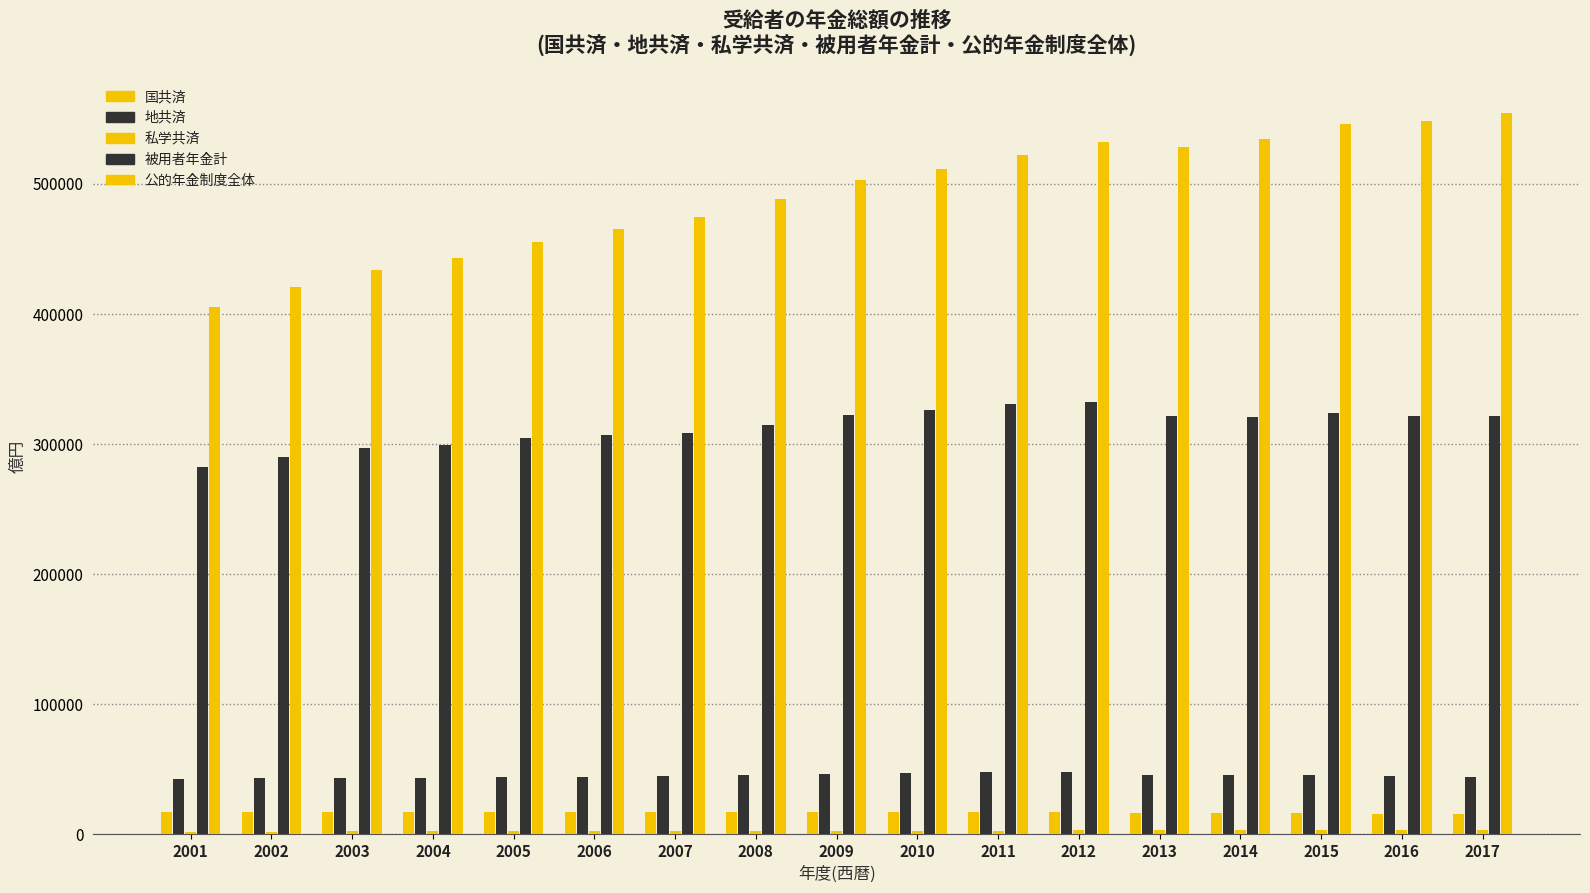

List the series in order of their peak value, lowest first.

私学共済, 国共済, 地共済, 被用者年金計, 公的年金制度全体